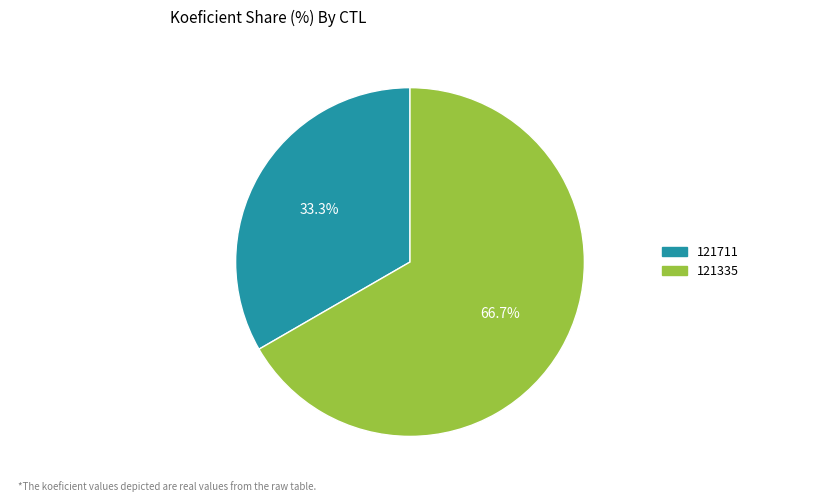

Rank the categories by value from lowest to highest.

121711, 121335